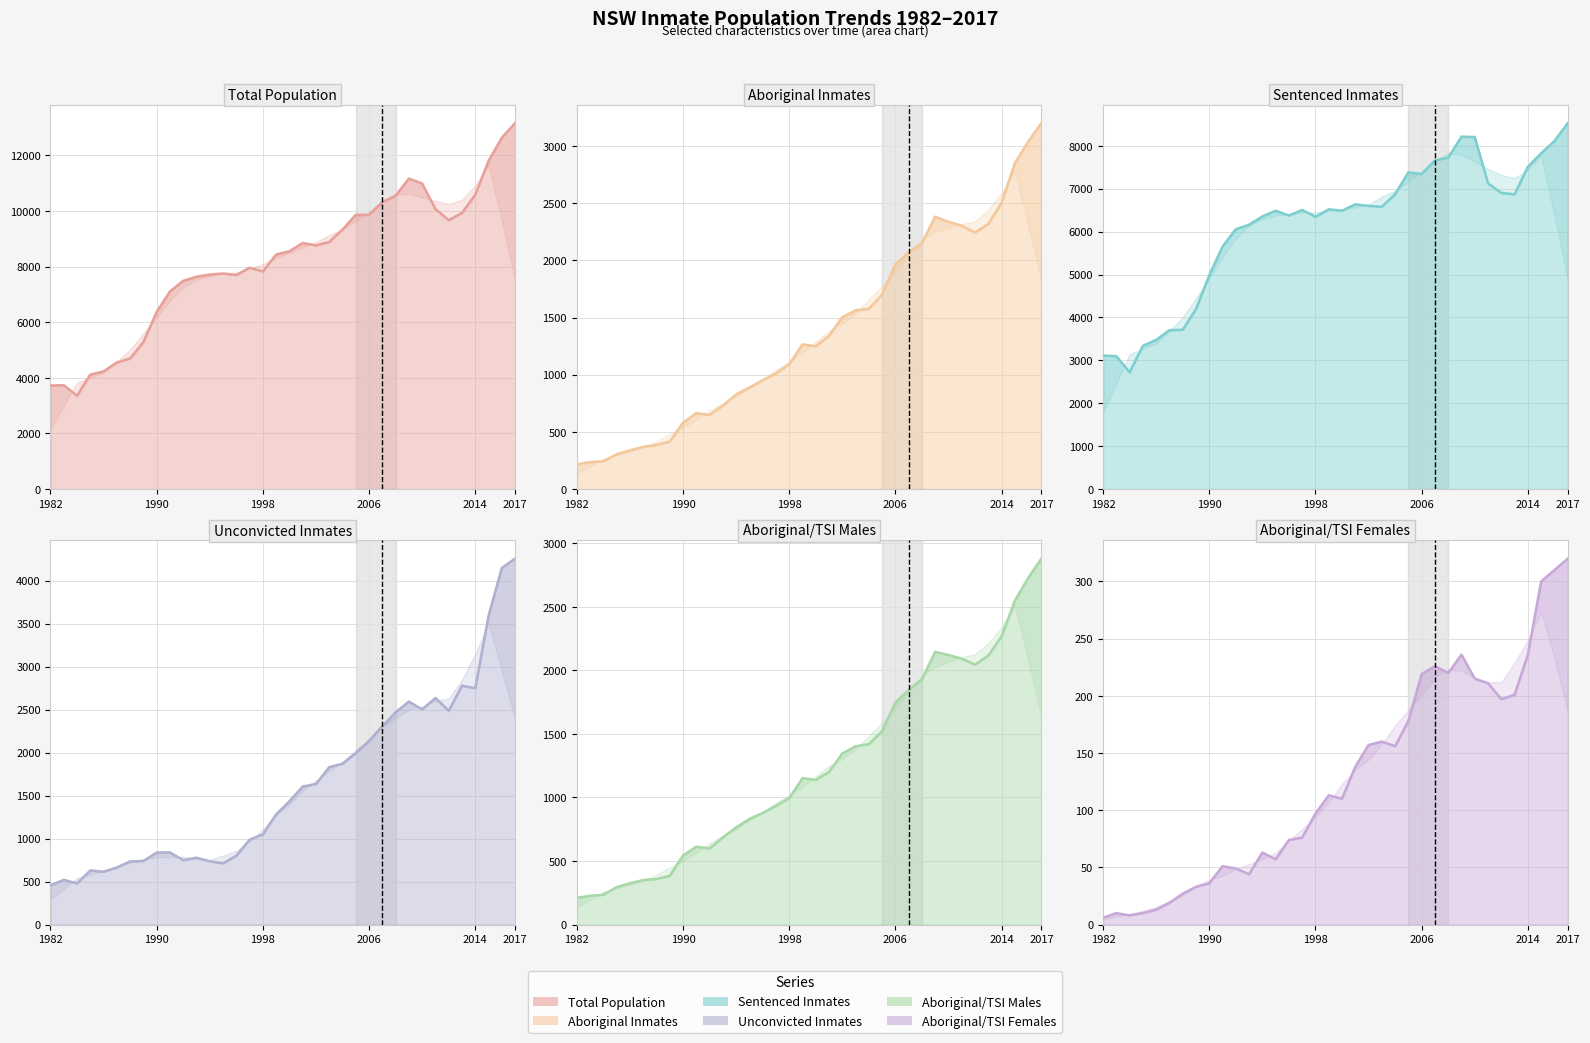

True or false: Aboriginal/TSI Males and Aboriginal intersect in this chart.

False